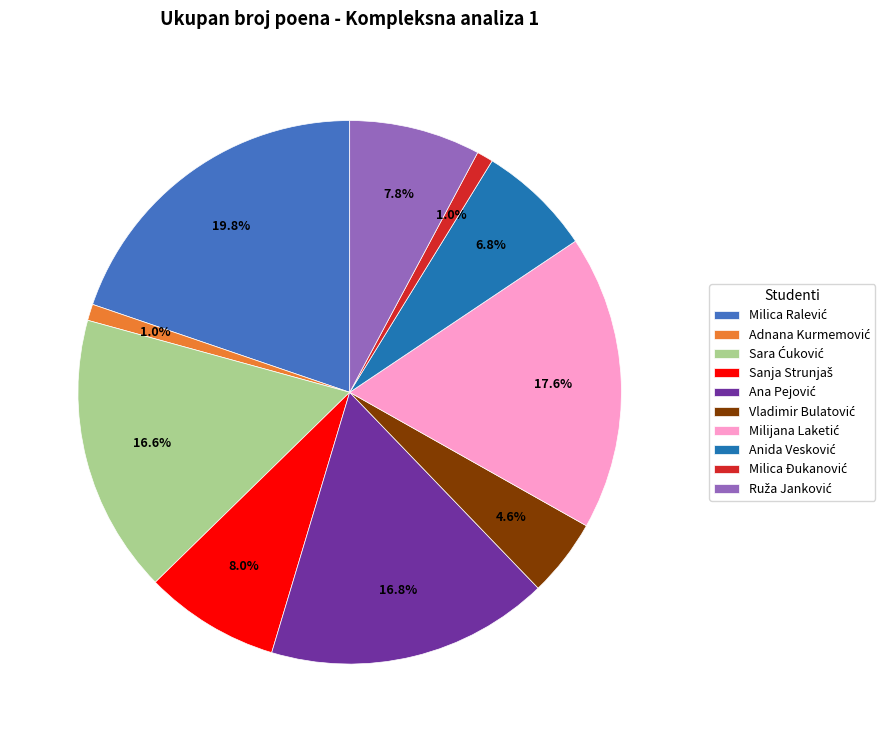

Is there a majority slice in this chart?

No